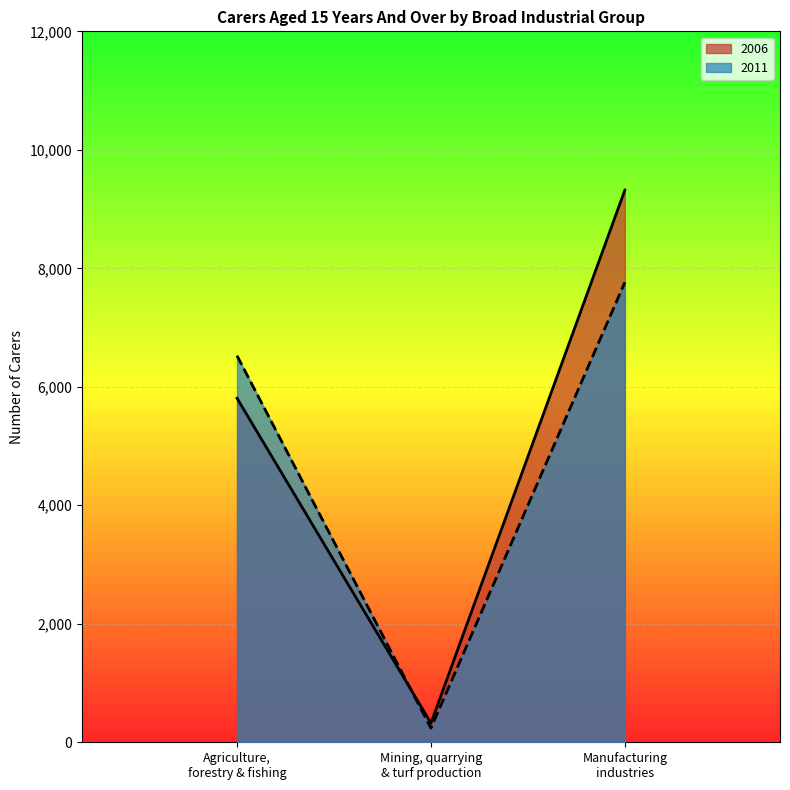

Reading left to right, transcribe all the data shown in this chart.

2006: 5807	323	9320
2011: 6525	239	7764